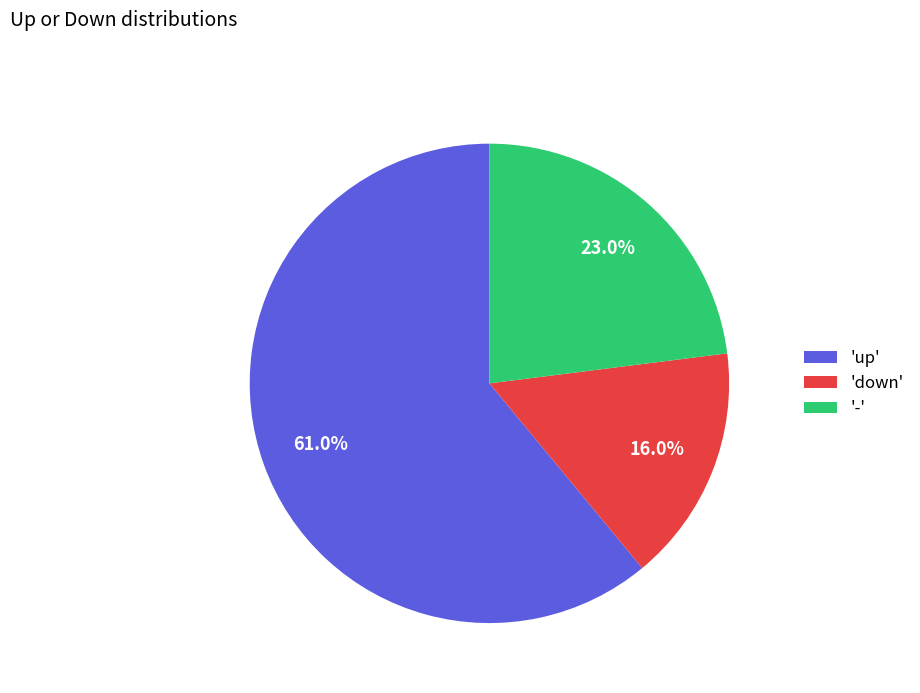

Rank the categories by value from lowest to highest.

'down', '-', 'up'